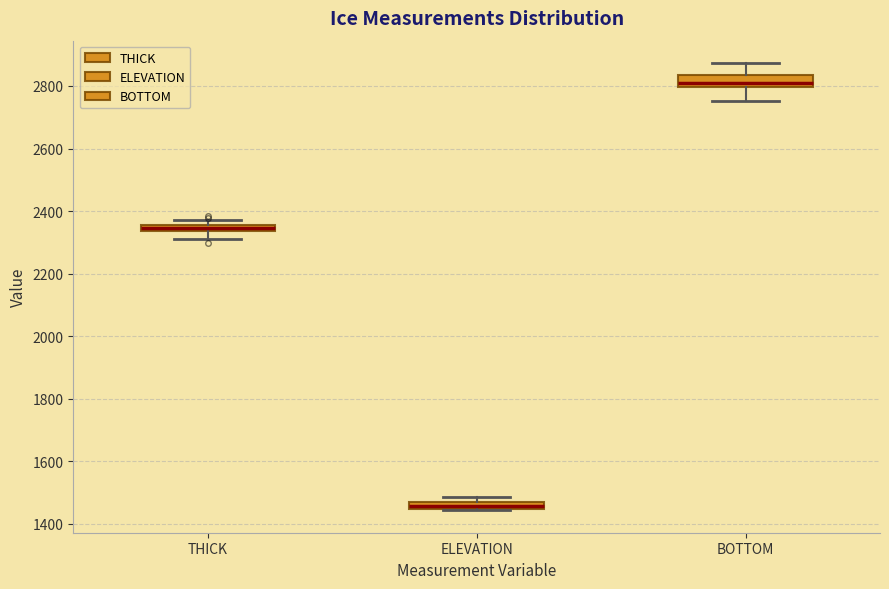

Which box has the highest median line?

BOTTOM